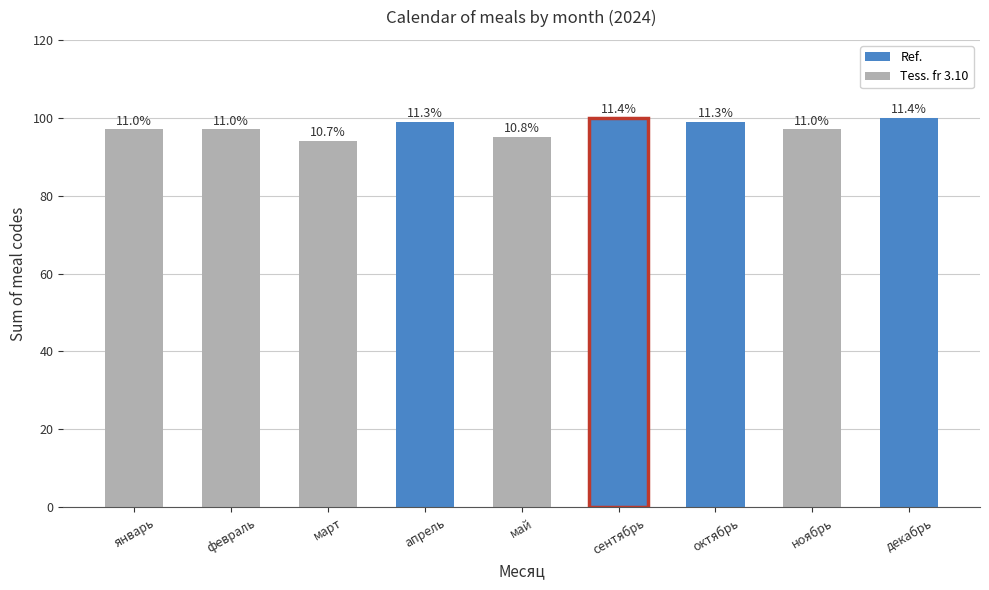

Approximately how many times larger is the value at октябрь compared to апрель?

1.0